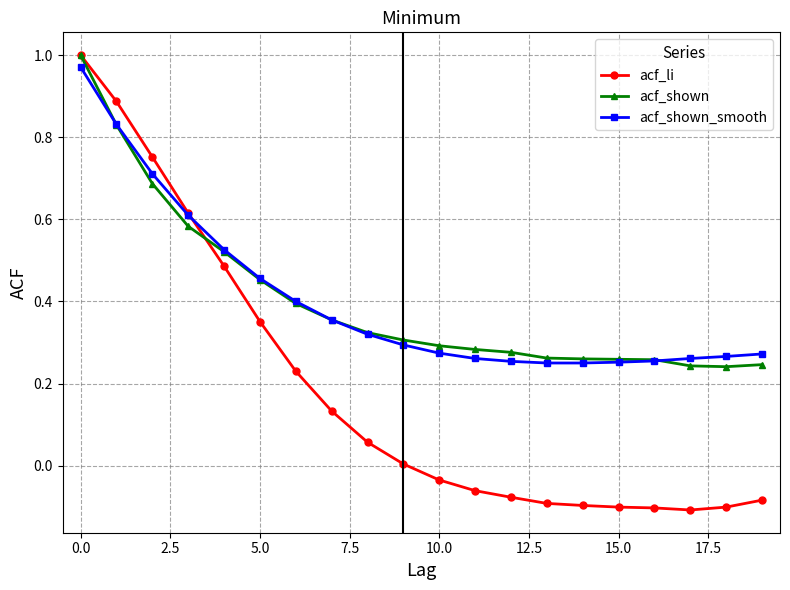

Which series has the largest range (max minus min)?

acf_li